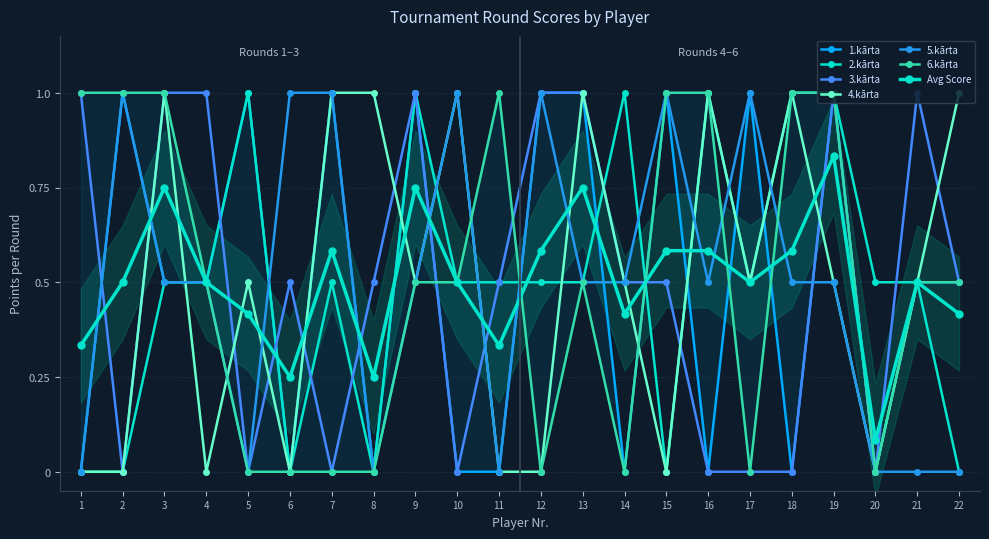

How many categories are shown in the chart?

22